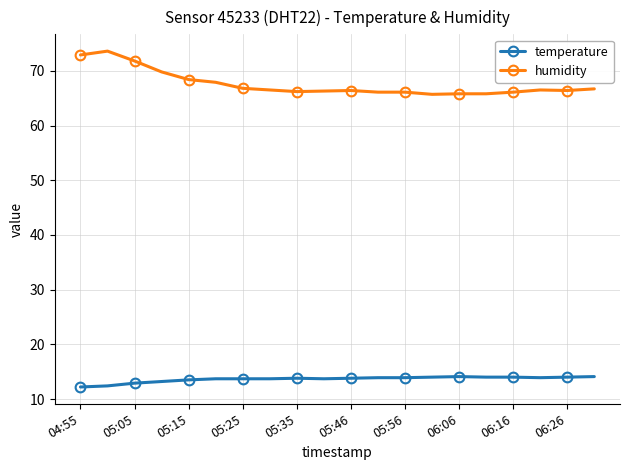

True or false: temperature and humidity cross at least once.

False